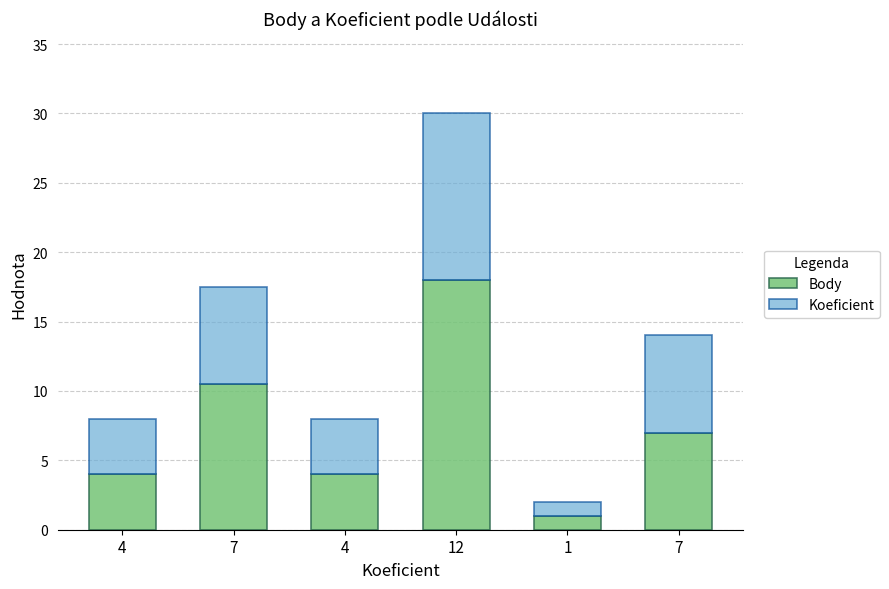

True or false: Koeficient has a value of 4.0 at 4.

True